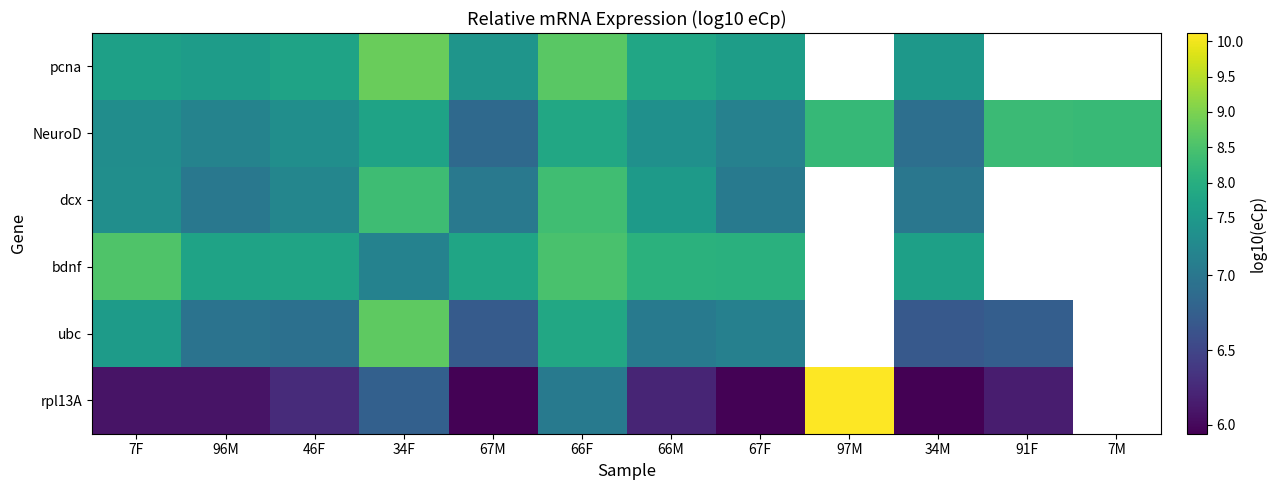

What is the spread (max minus min) of values at 66M?

1.8